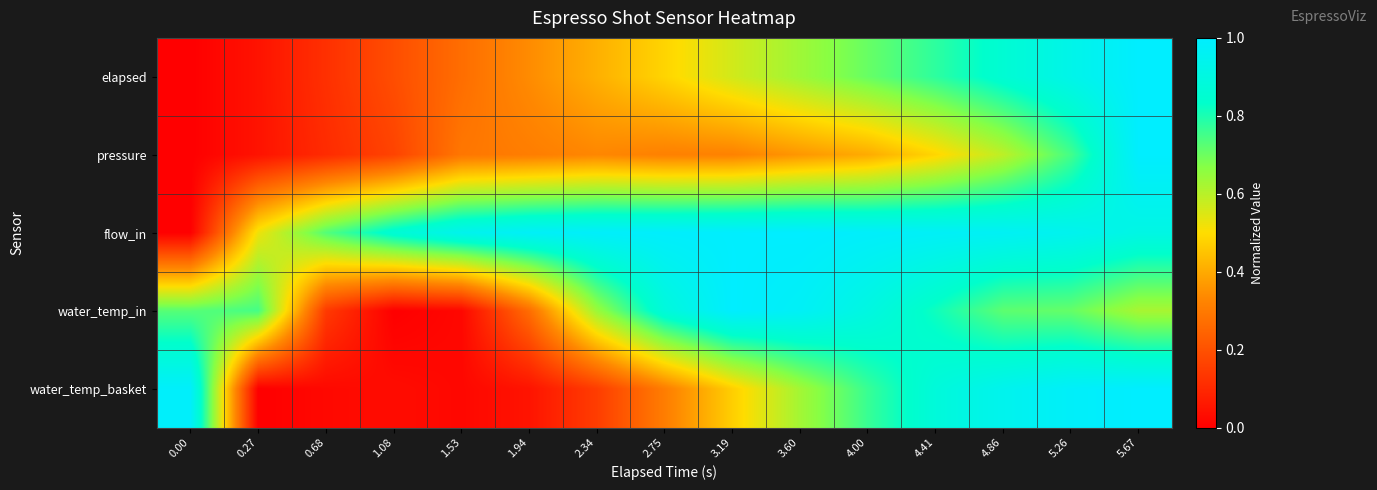

Which series changed the most between 2.75 and 5.26?

water_temp_basket